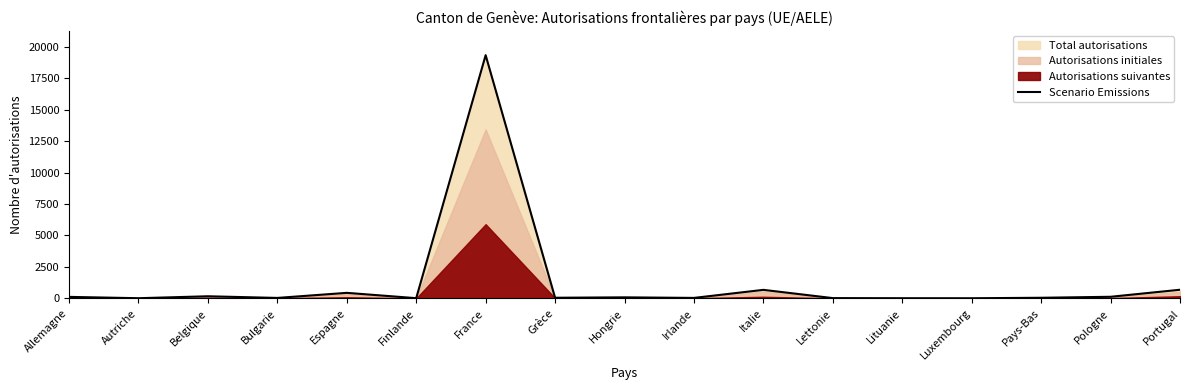

Which has a higher value, Pologne or Pays-Bas?

Pologne